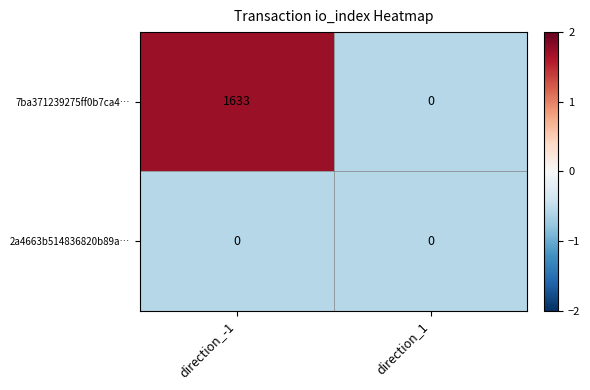

At direction_-1, list the series in order from smallest to largest.

2a4663b514836820b89a…, 7ba371239275ff0b7ca4…